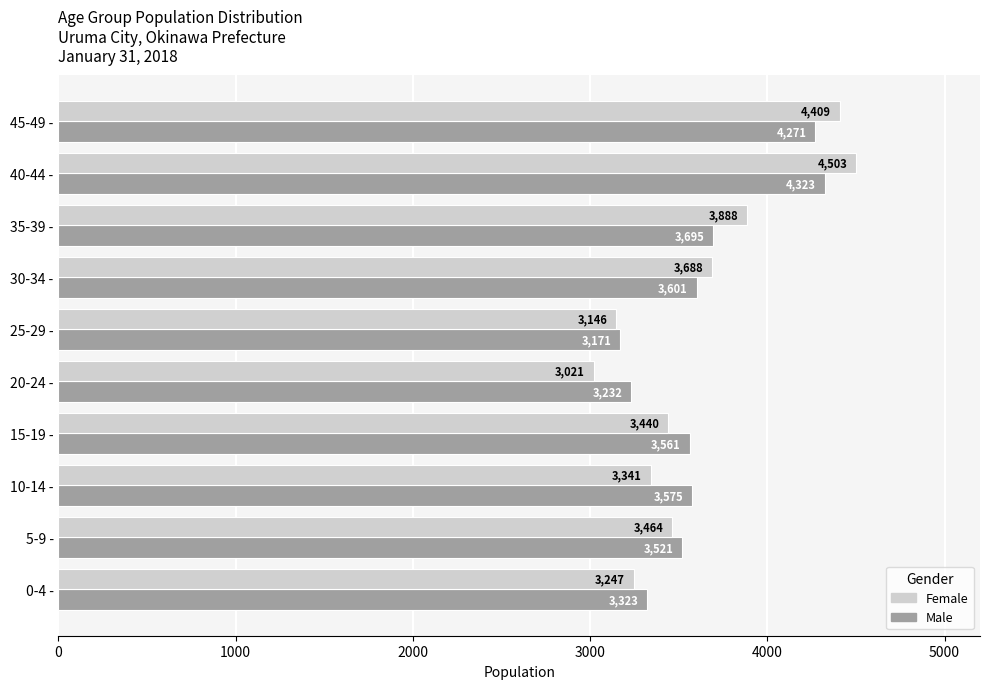

Rank the series at 40-44 - from highest to lowest value.

Female, Male